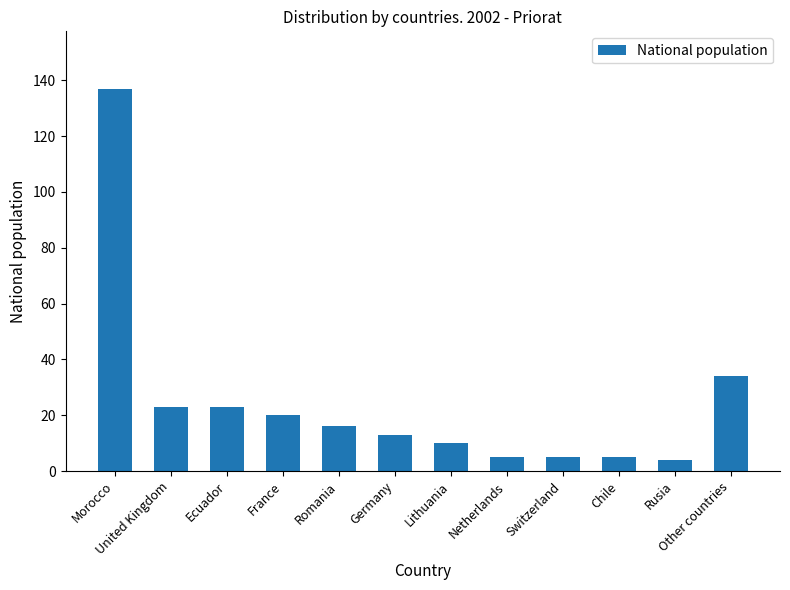

Does the chart contain stacked bars?

No